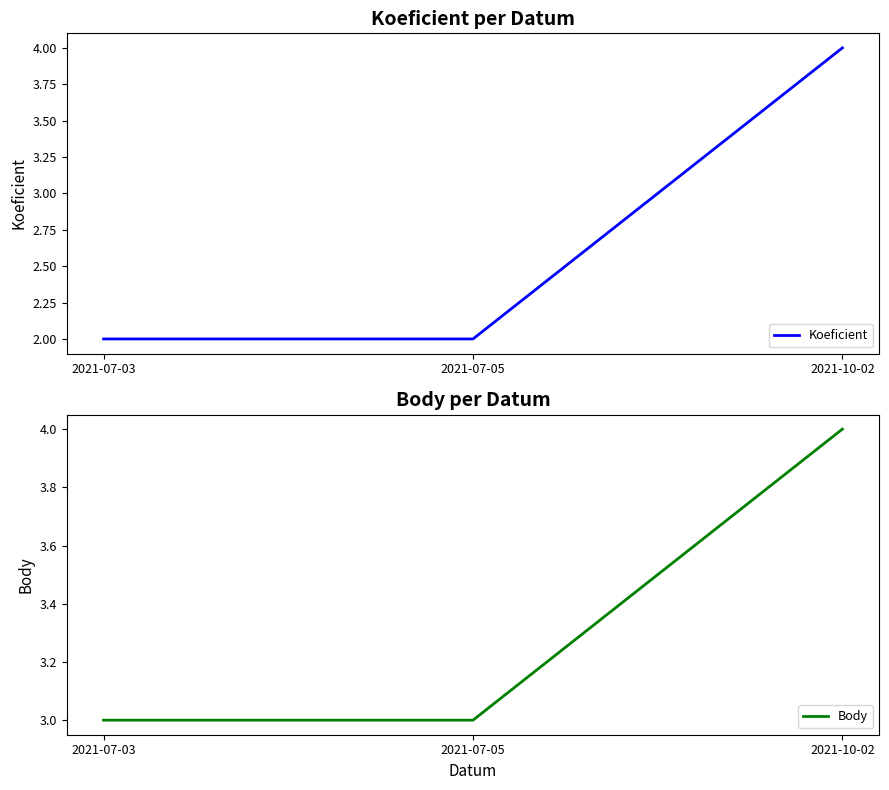

What is the total value across all series at 2021-07-03?

5